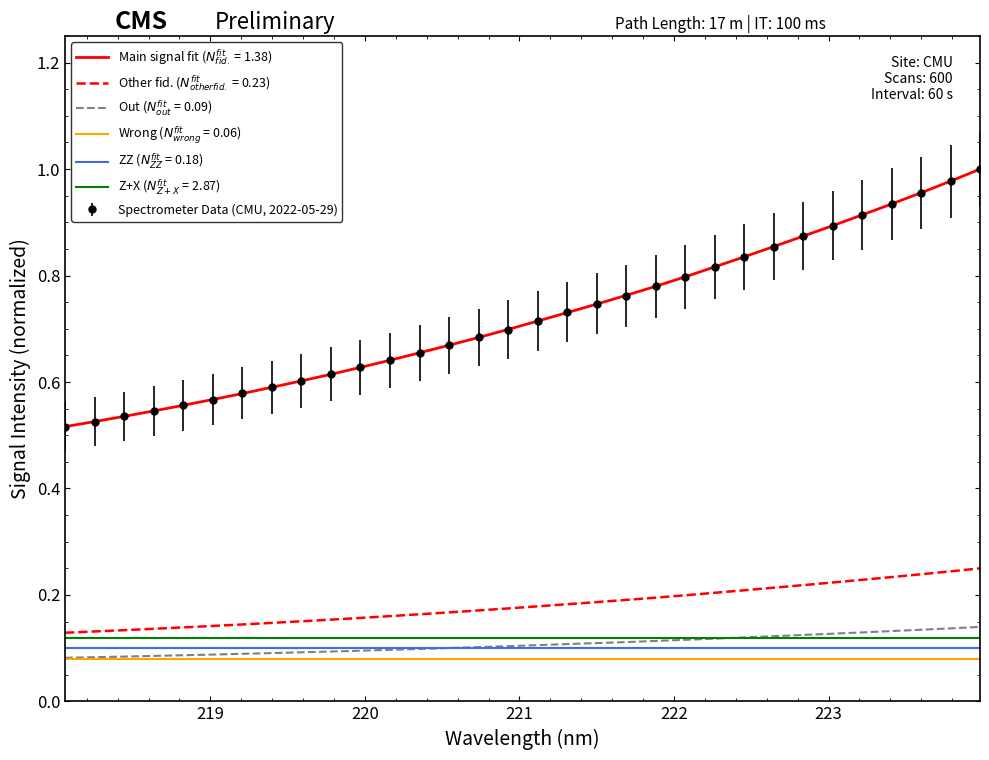

Which category has the highest value across all series?

223.9802